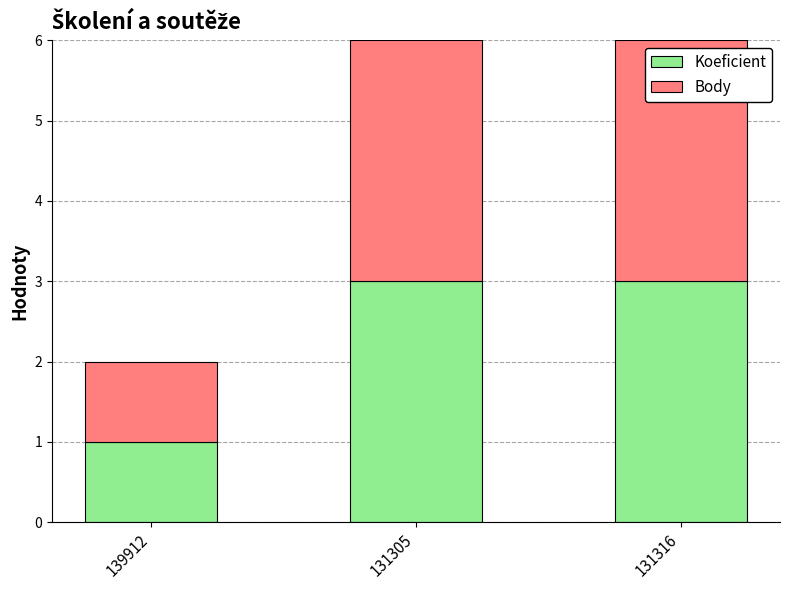

How many values in the Koeficient series are below 3?

1